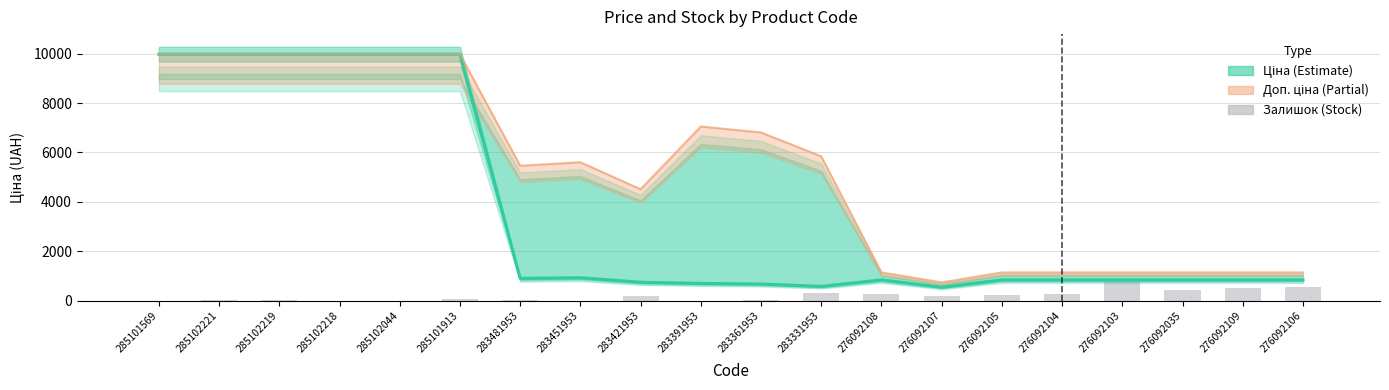

What is the highest value of the Залишок series?

798.0